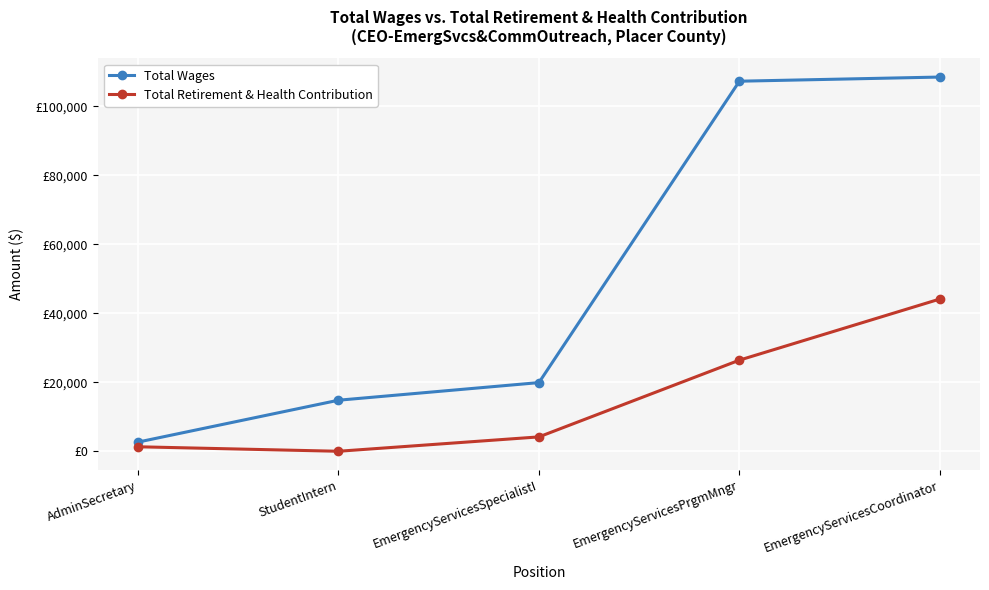

Rank the series by their average value, from highest to lowest.

Total Wages, Total Retirement & Health Contribution